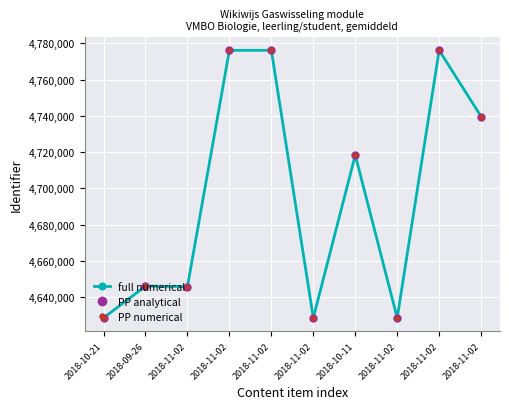

What is the sum of all PP analytical values?

46963790